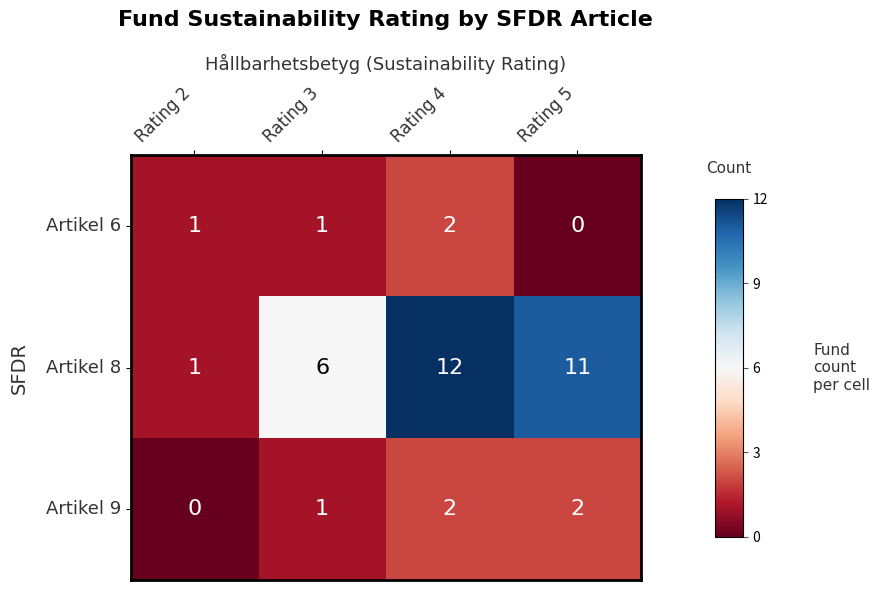

At how many categories does at least one series exceed 0?

4